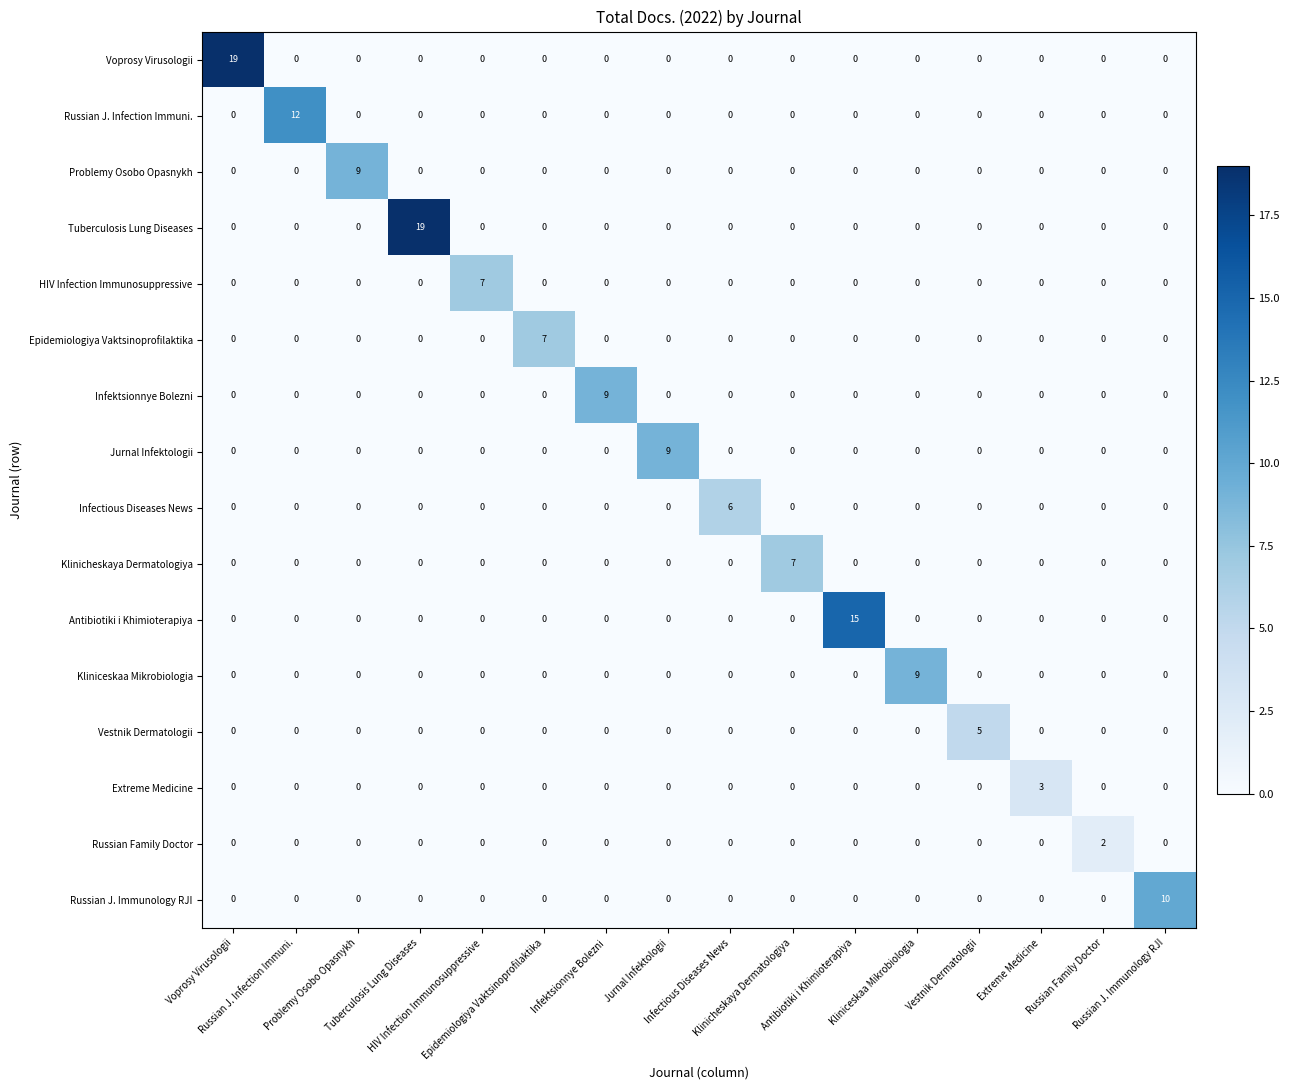

What is the maximum value shown in the chart?

19